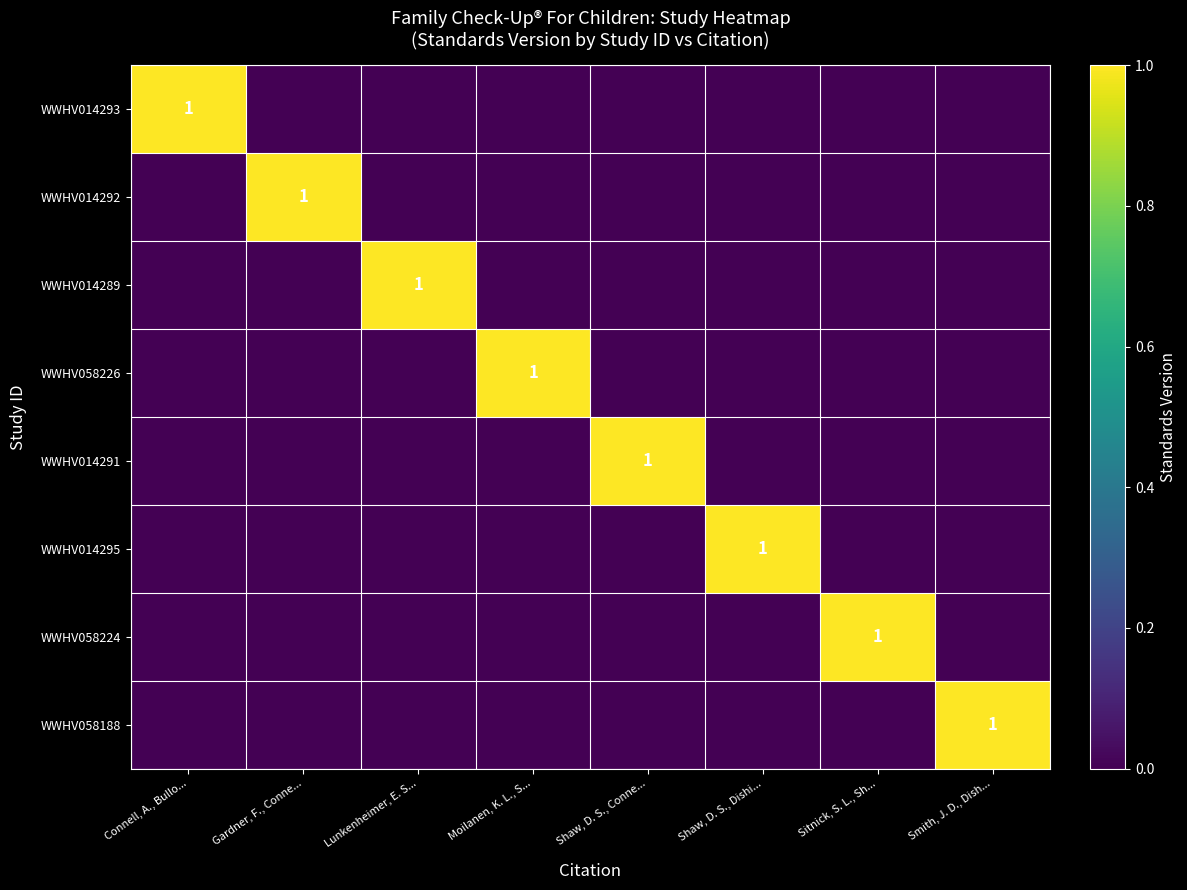

Is it true that WWHV014291 equals 0 at Gardner, F., Conne...?

True